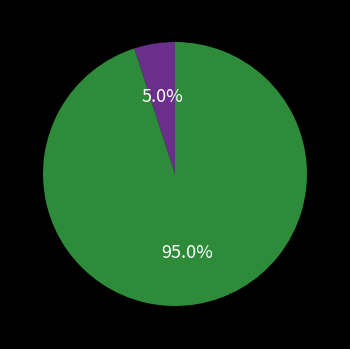

Count the number of slices in the pie.

2